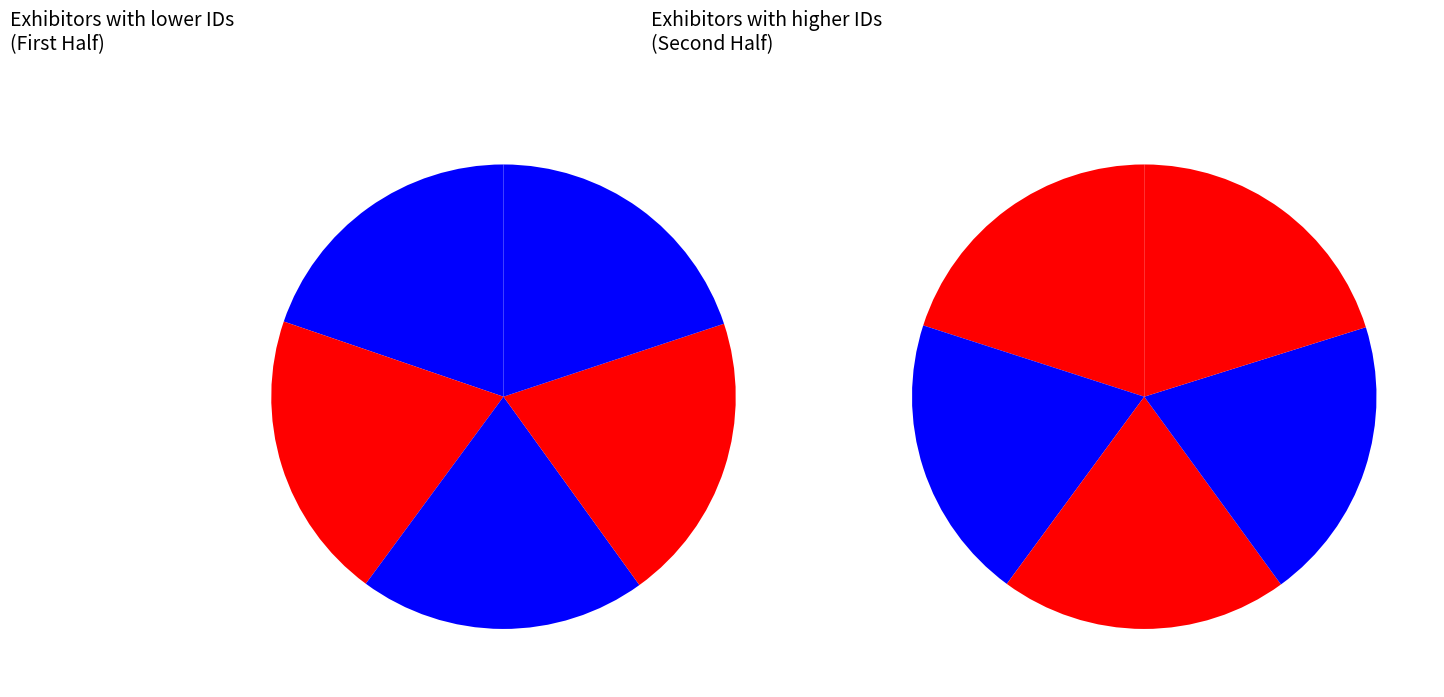

Combined, do WSR Solutions BV and AME _ Advanced Microwave Engineering account for over 50%?

No